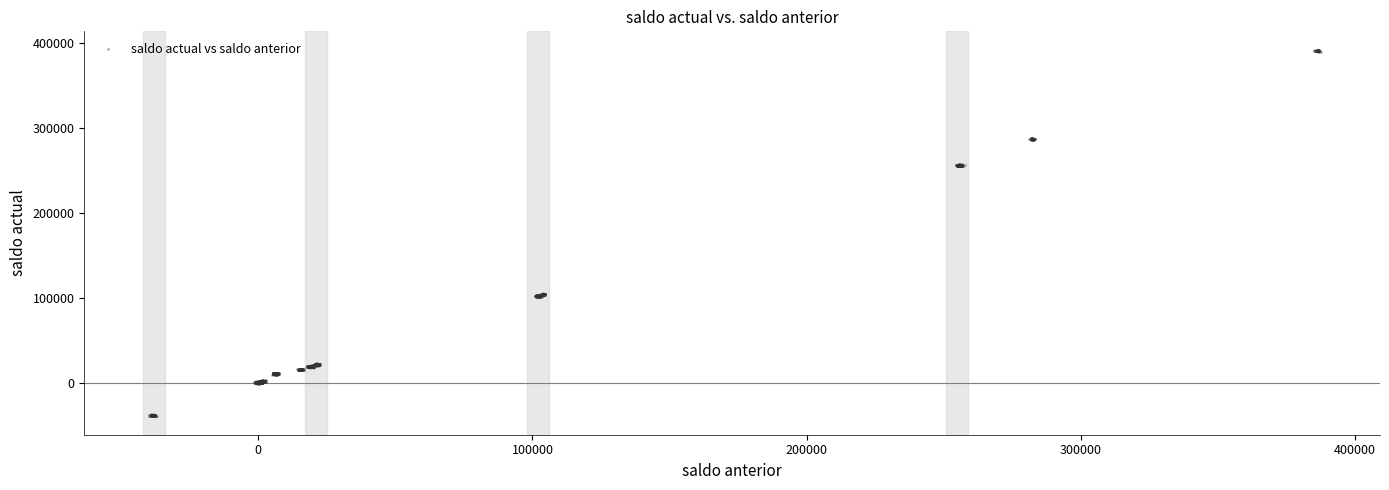

What is the range of Y values (max minus min)?

431327.4